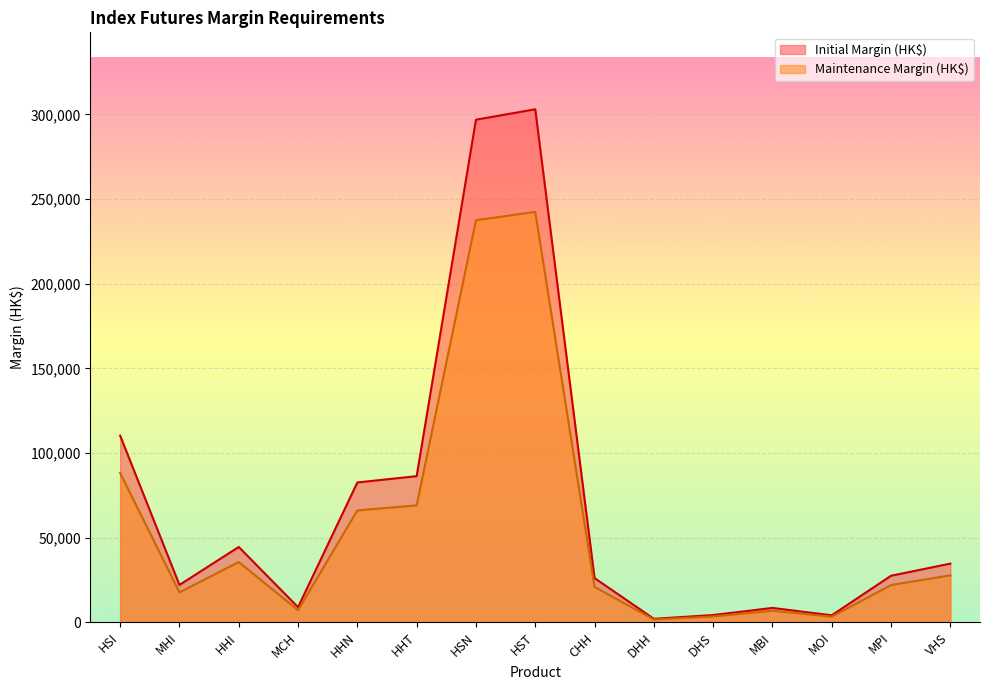

Which category has the highest value in the Initial Margin (HK$) series?

HST